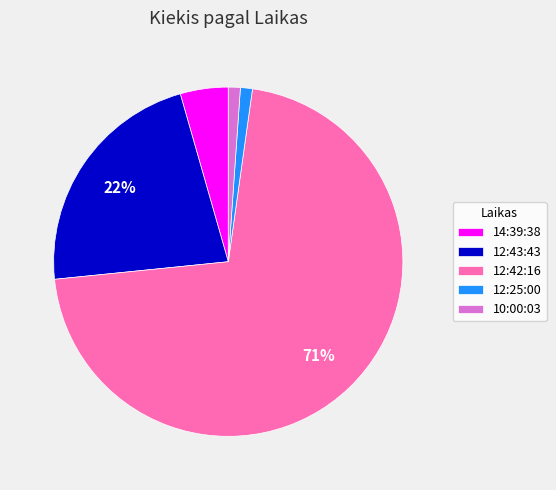

Is it true that 12:43:43 is 22% of the pie?

True